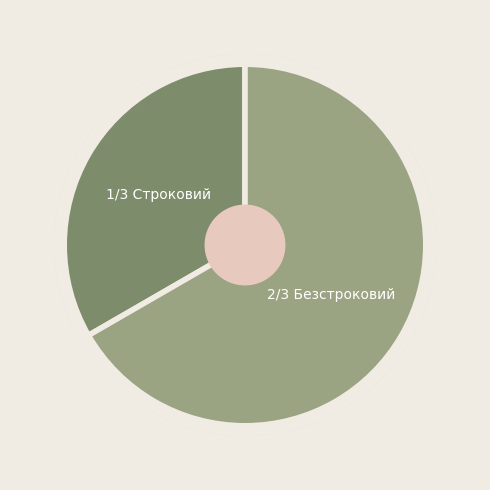

Does any single category account for the majority?

Yes